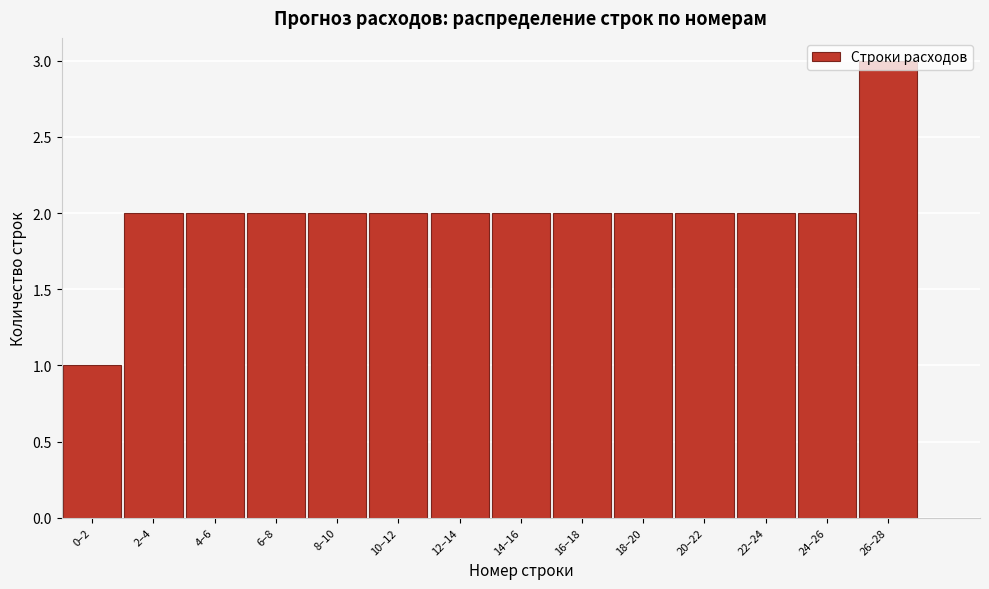

At which category does the chart reach its minimum across all series?

0–2